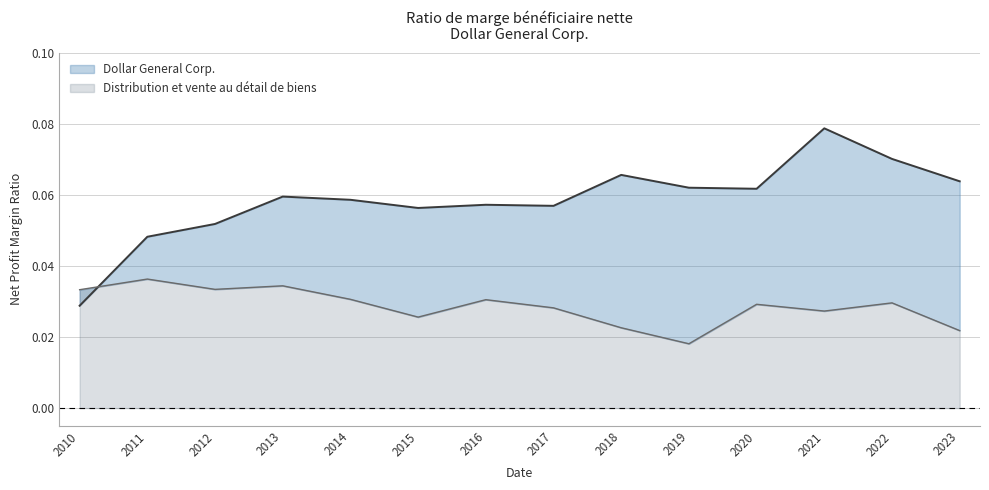

True or false: Distribution et vente au détail de biens and Dollar General Corp. cross at least once.

True